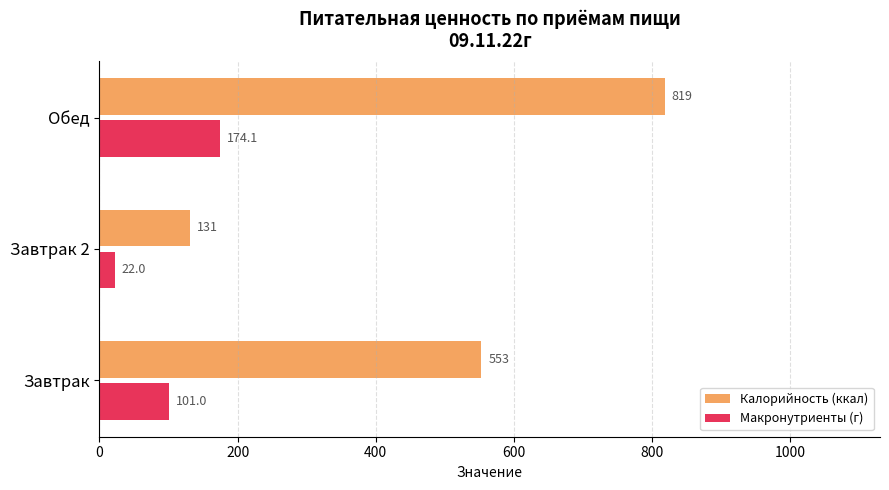

The Макронутриенты (г) series shows 22.0 at Завтрак 2. True or false?

True